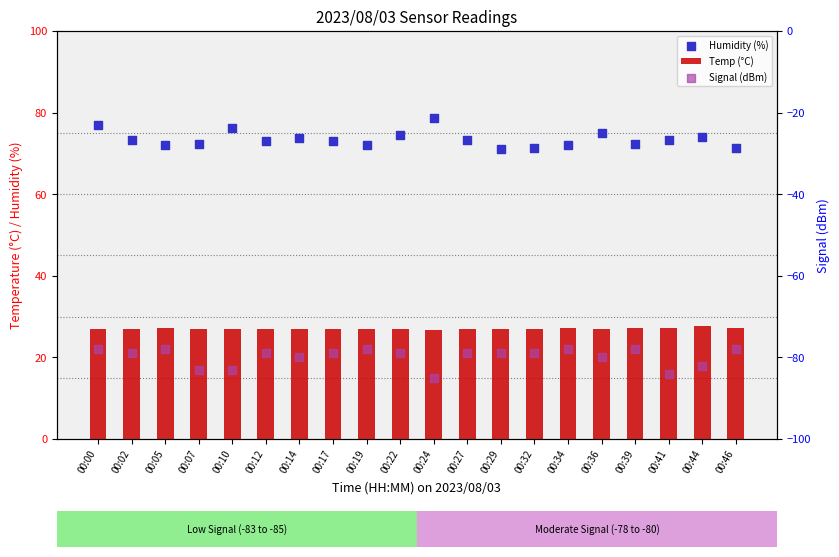

What is the total value across all series at 00:41?

16.5